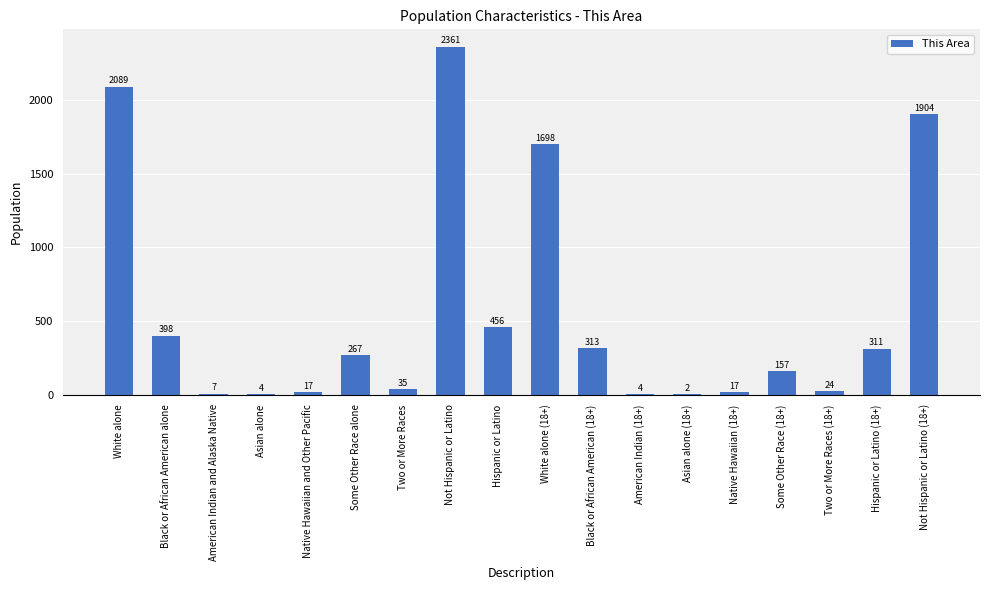

Is it true that the value at Native Hawaiian (18+) is 17?

True